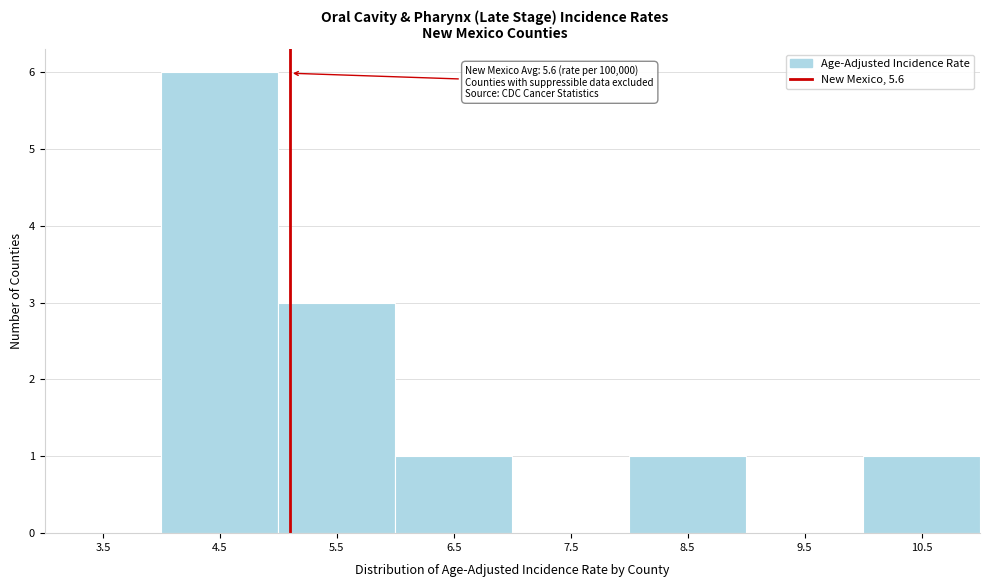

Reading left to right, transcribe all the data shown in this chart.

3.5=0	4.5=6	5.5=3	6.5=1	7.5=0	8.5=1	9.5=0	10.5=1